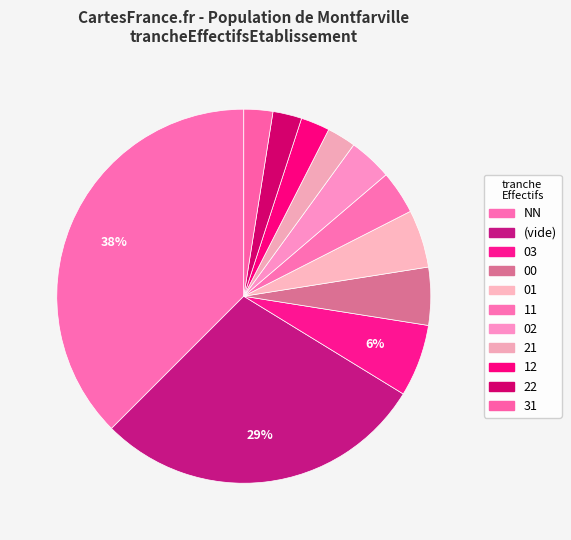

To the nearest percent, what portion does 00 represent?

5%